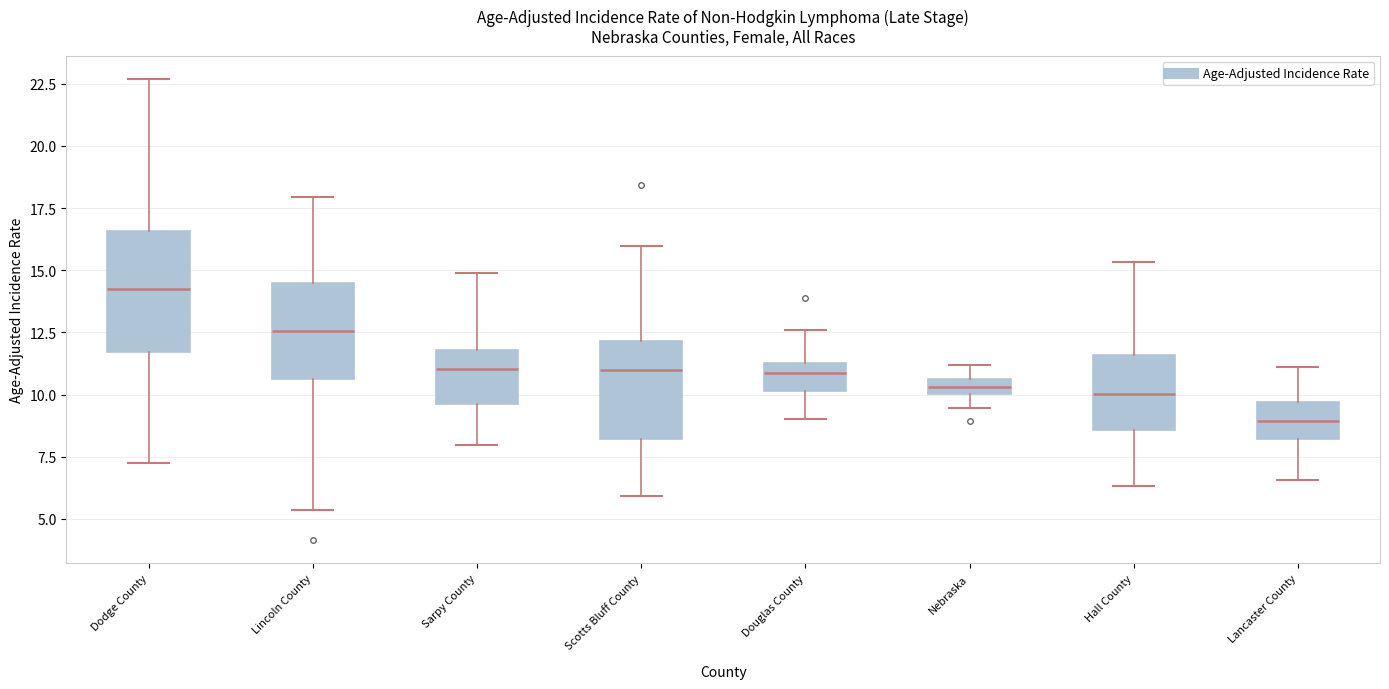

Comparing the boxes themselves (not the whiskers), which one is the tallest?

Dodge County